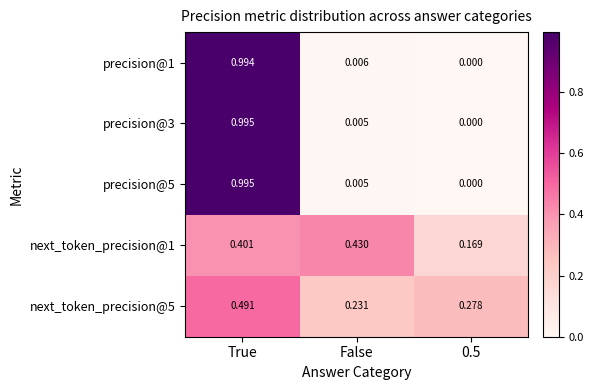

At which category does the chart reach its peak across all series?

True